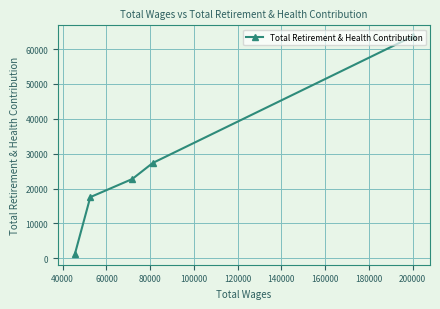

What is the average value?

26507